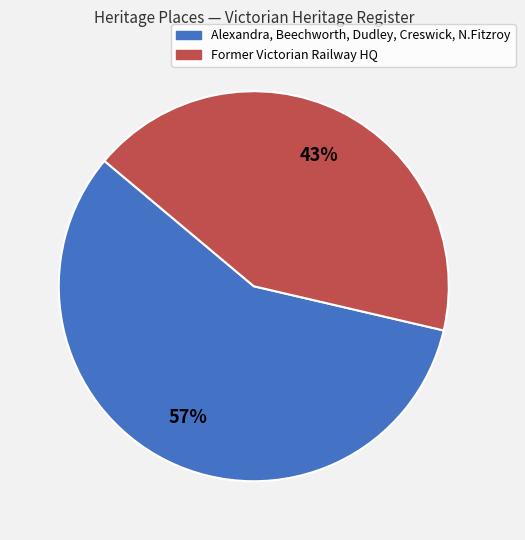

To the nearest percent, what is the average slice percentage?

50%